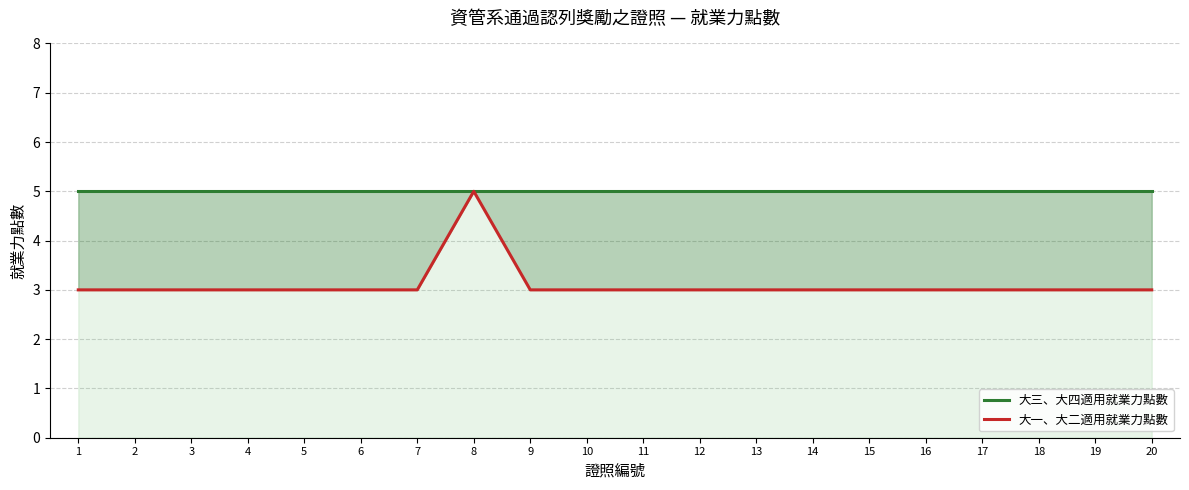

What is the maximum value shown in the chart?

5